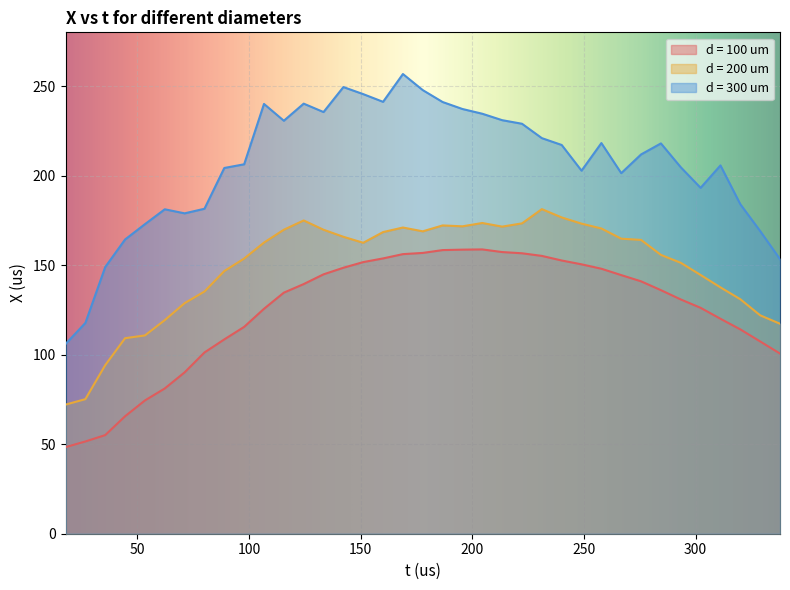

Which series changed the most between 124.4444 and 204.4444?

d = 100 um